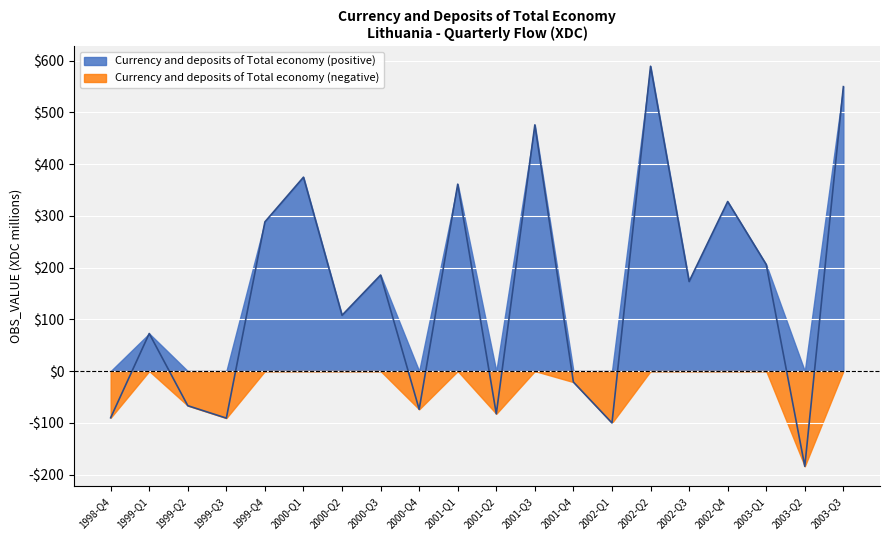

What are all the series names shown in the legend?

Currency and deposits of Total economy (positive), Currency and deposits of Total economy (negative)